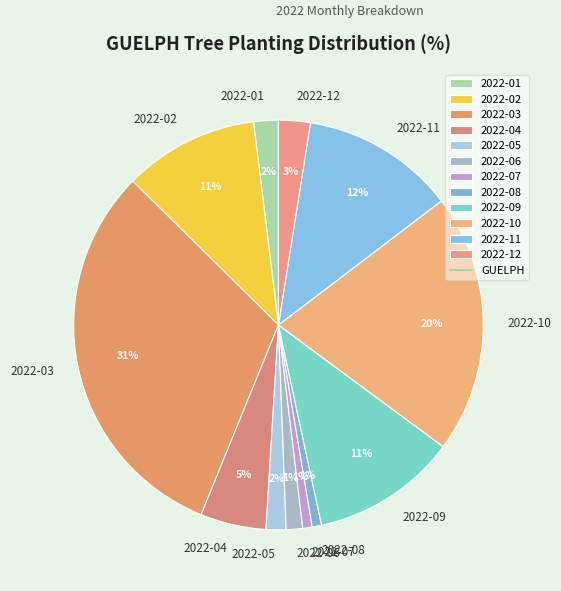

Is 2022-04 the majority of the pie?

No